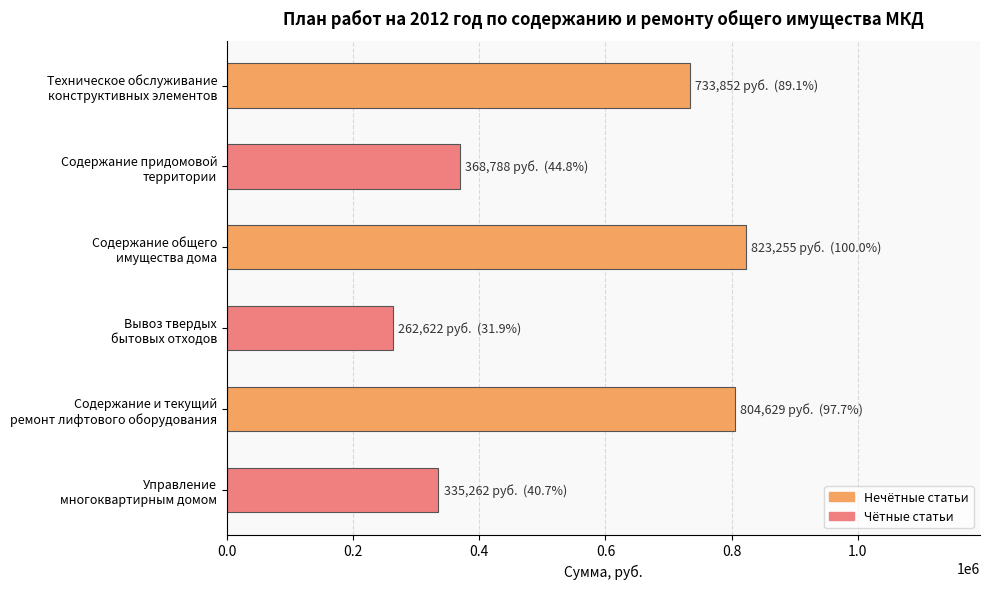

What is the difference between the maximum and minimum values?

560633.0